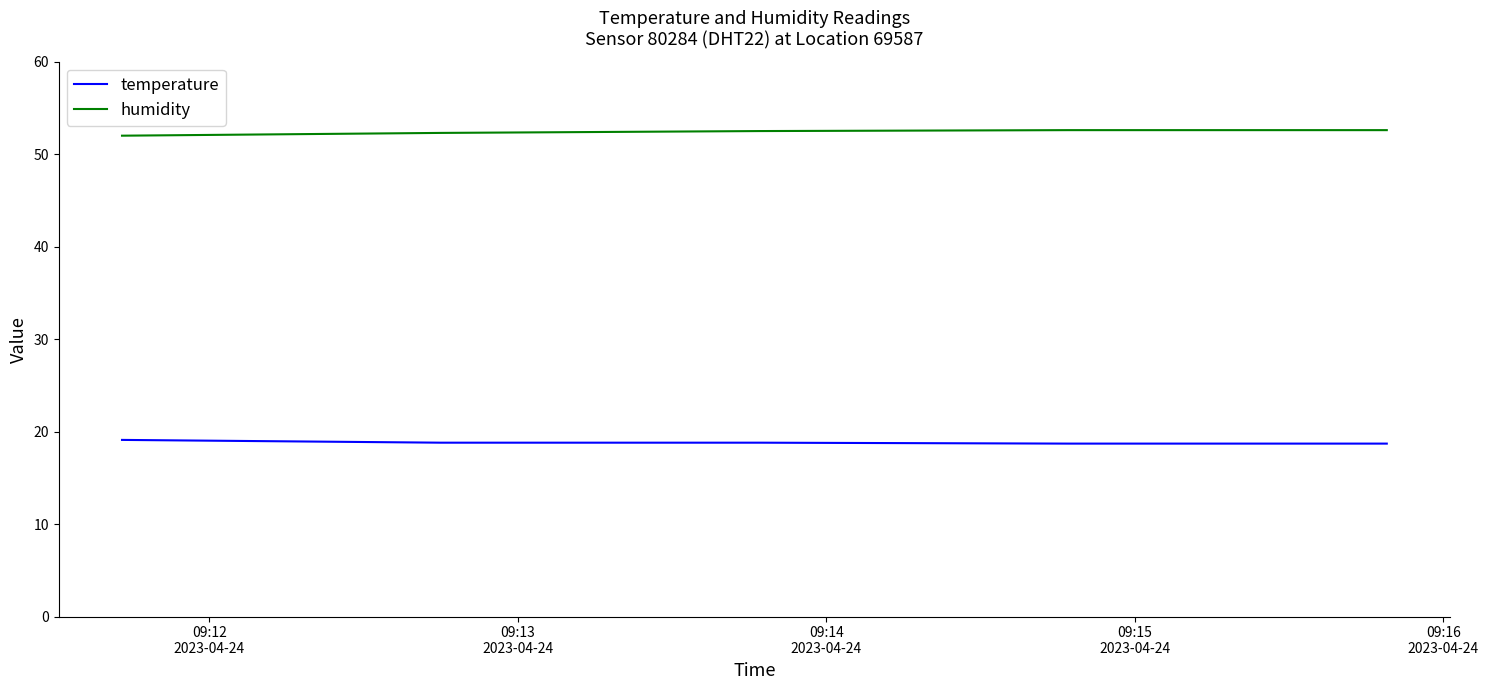

What is the lowest value of the humidity series?

52.0